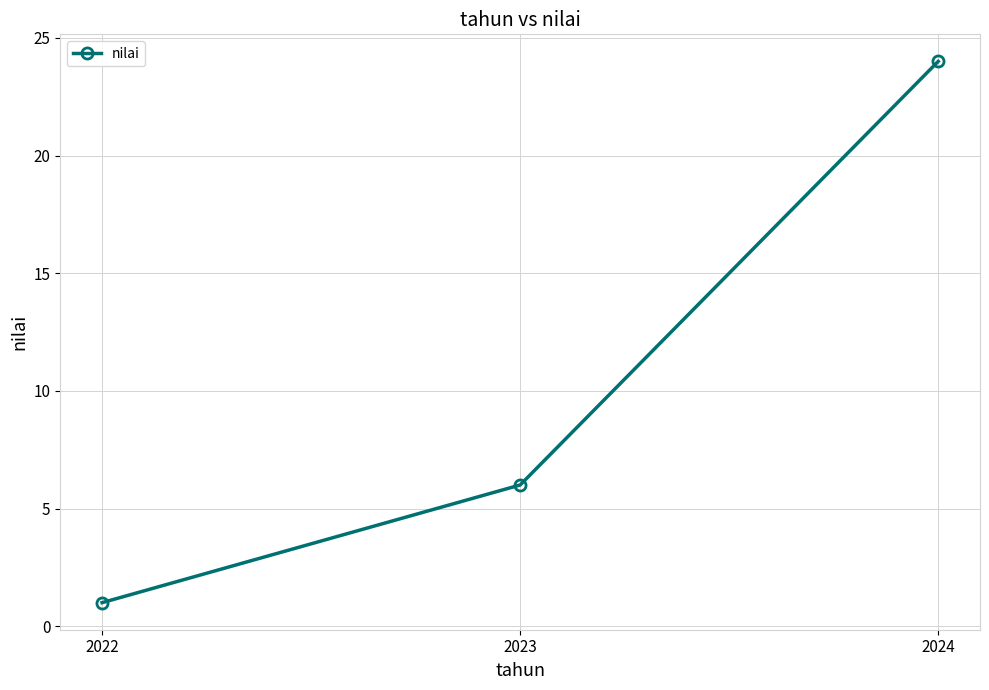

The value at 2022 is 2. True or false?

False